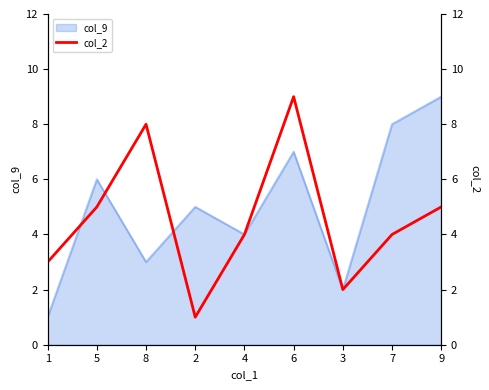

How many data points are above 4?

4